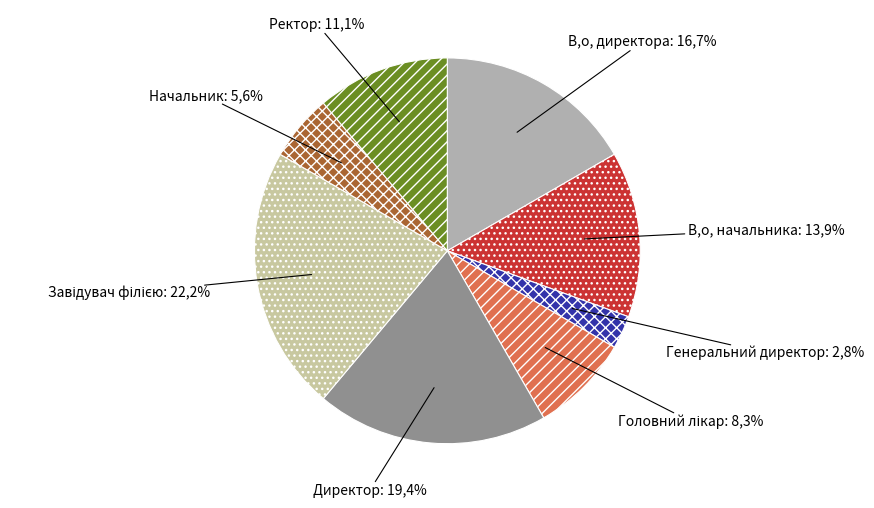

Which category has the smallest portion of the pie?

Генеральний директор